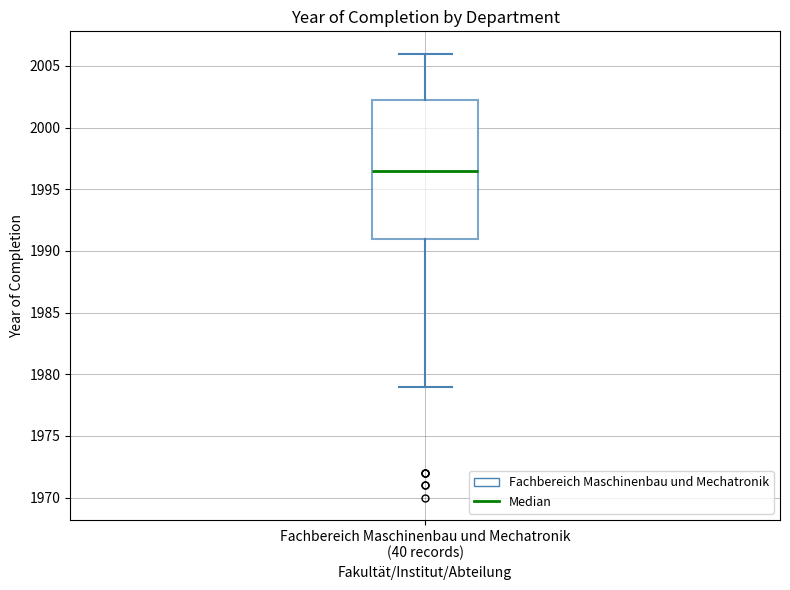

Transcribe this box plot: give where the median line is, the range the box spans, and where the two whiskers end, as read against the y-axis. The values are not printed on the chart, so give them approximately, as read against the axis.

median 1996.5, box 1991.0 to 2002.5, whiskers 1979.0 to 2006.0